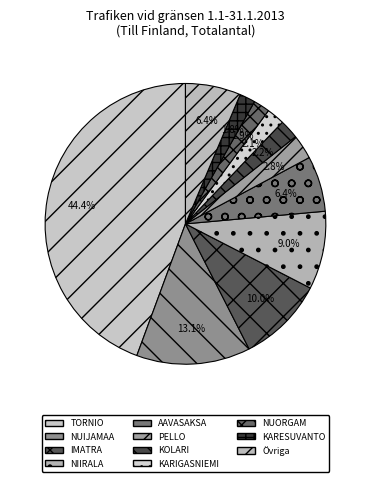

How many segments does this pie chart have?

11